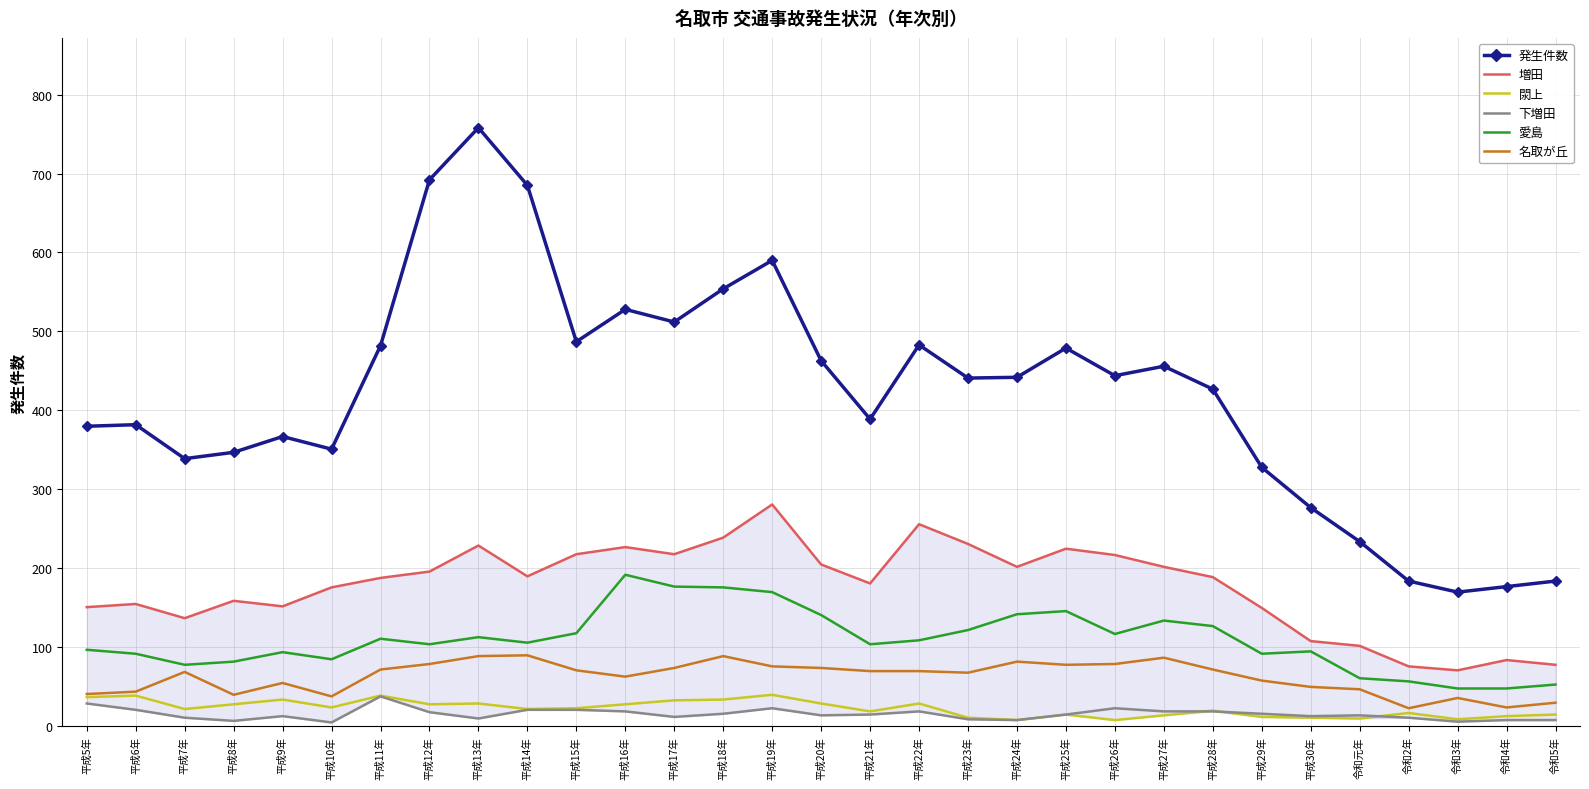

What position from the left is 平成5年?

1